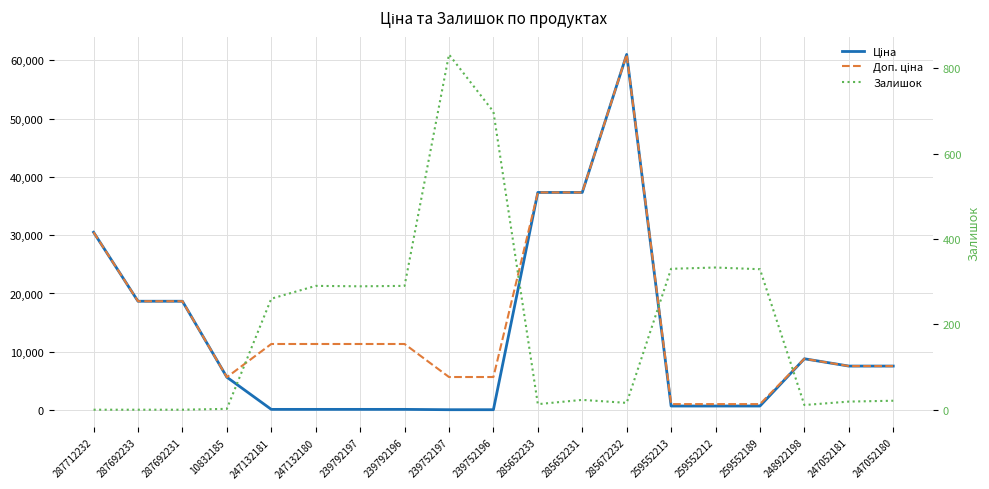

How many data points in Залишок are above 23?

9